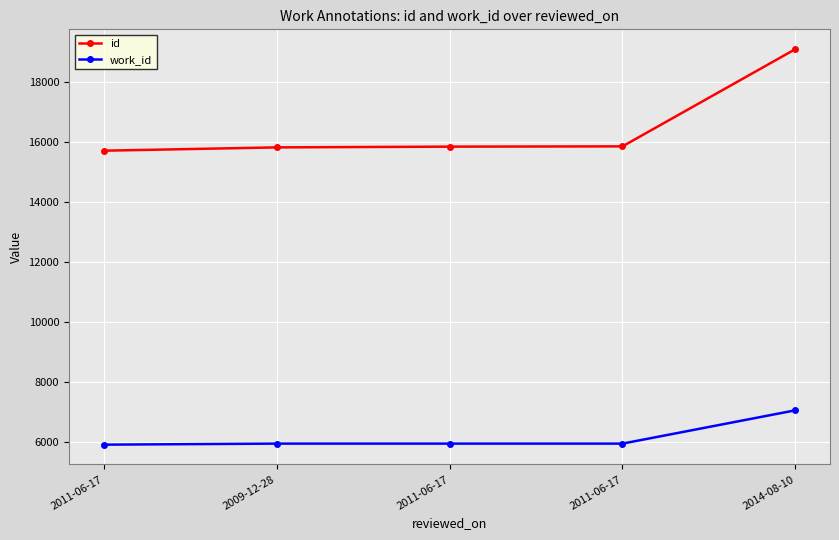

What is the label of the 5th point from the right?

2011-06-17